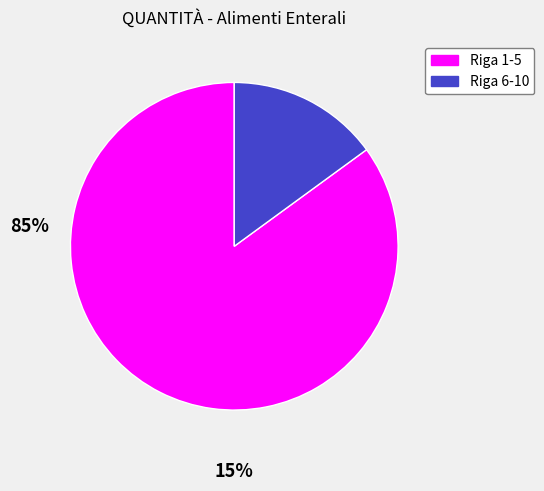

Does any single category account for the majority?

Yes